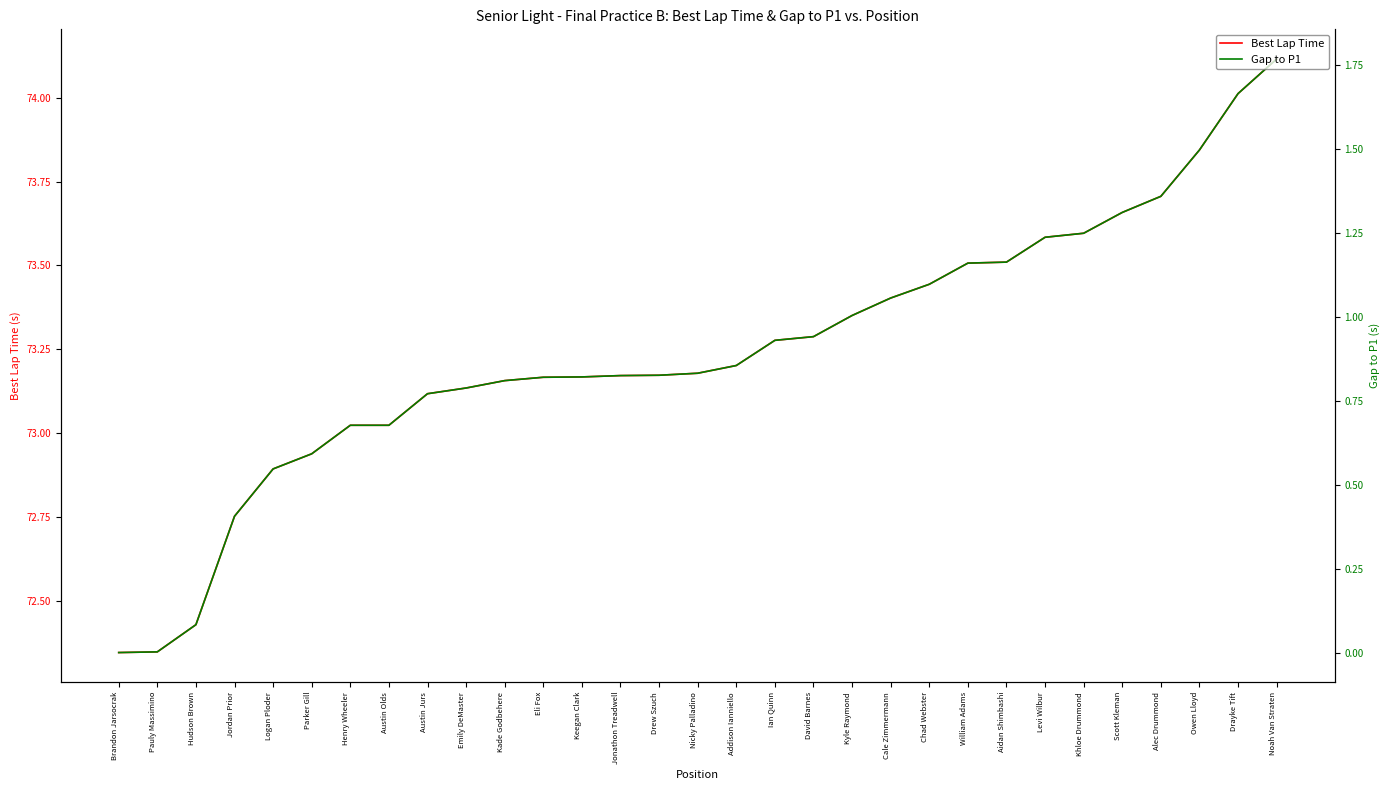

The value of Best Lap Time at Brandon Jarsocrak is 72.3. True or false?

True